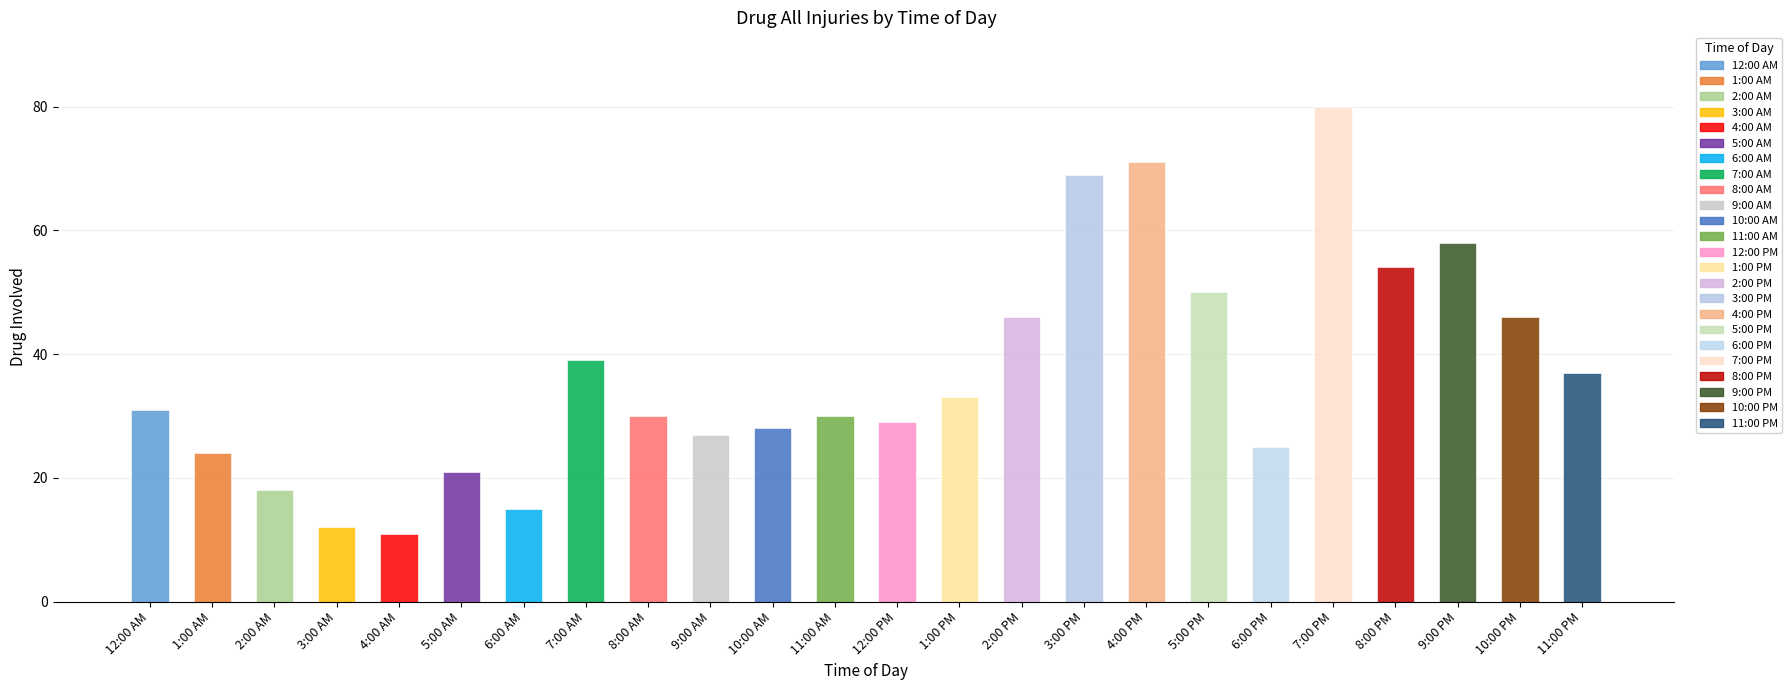

The chart shows a value of 43 at 7:00 PM. True or false?

False